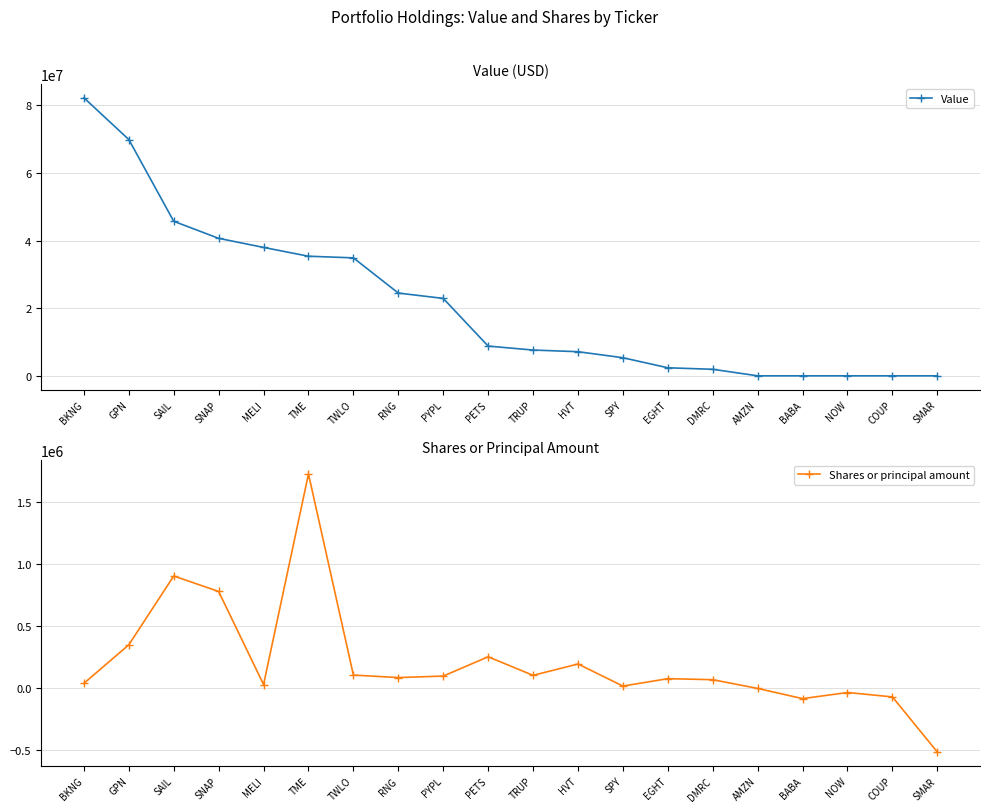

True or false: Shares or principal amount has a value of 47232 at BKNG.

False